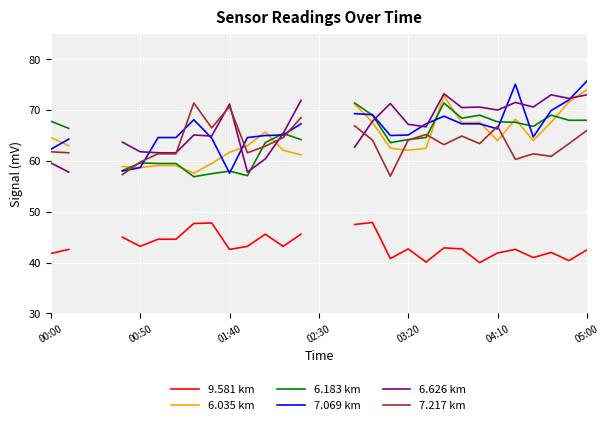

True or false: 6.035 km and 9.581 km cross at least once.

False